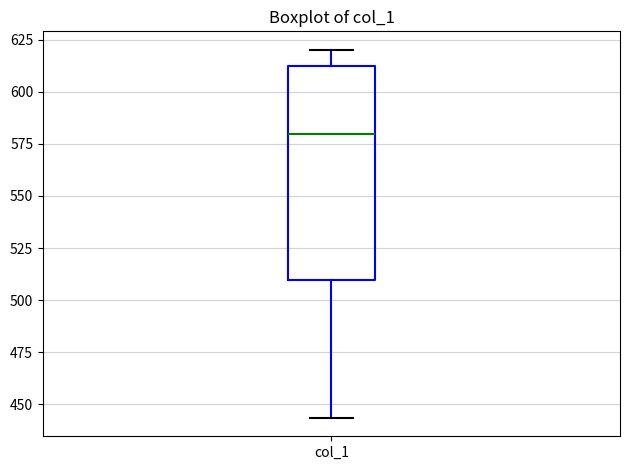

Read this box plot against the y-axis: the position of the median line, the range covered by the box, and the ends of both whiskers. The values are not printed on the chart, so give them approximately, as read against the axis.

median 580, box 510 to 615, whiskers 445 to 620